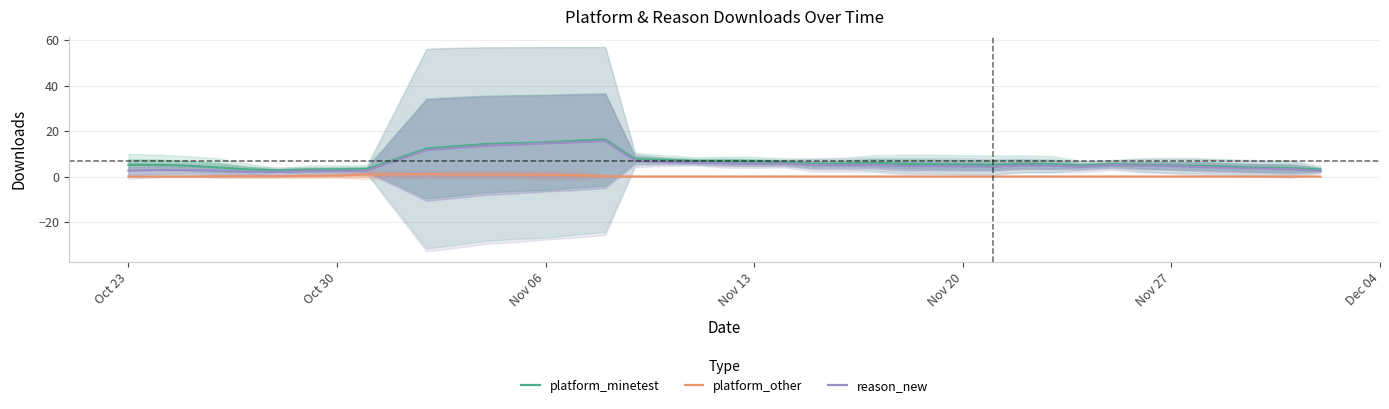

What is the value of the platform_minetest point at the 3rd from the left?

4.7